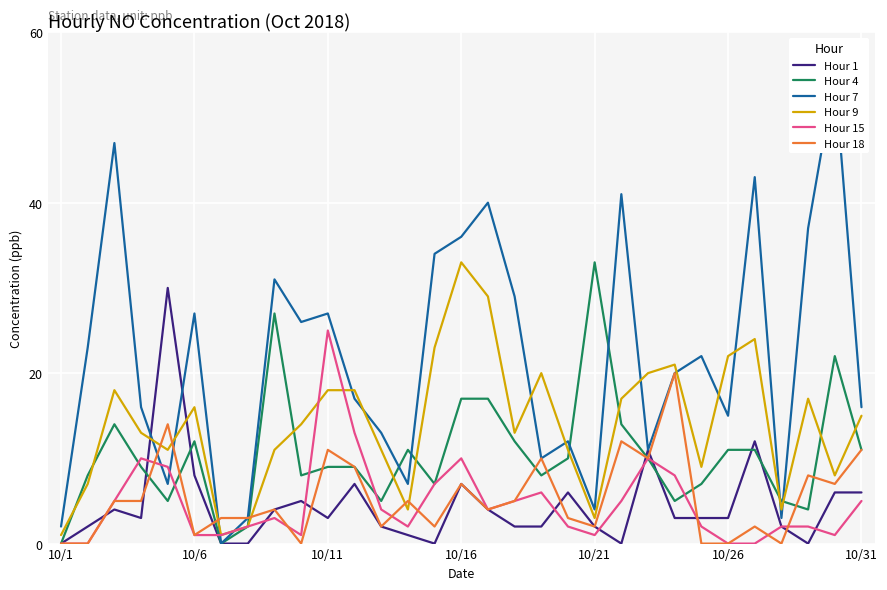

The value of Hour 1 at 10/31 is 6. True or false?

True